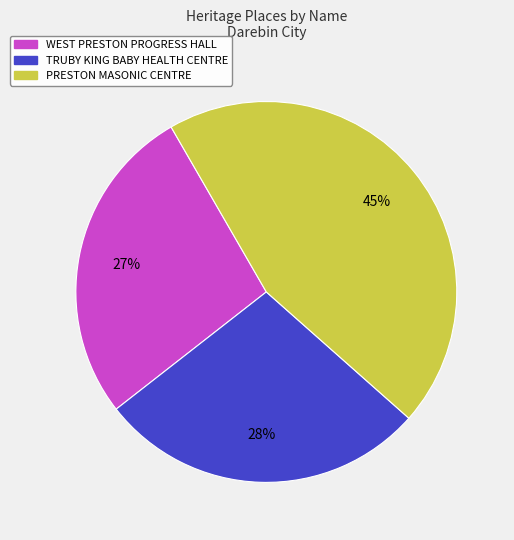

To the nearest percent, what portion does PRESTON MASONIC CENTRE represent?

45%